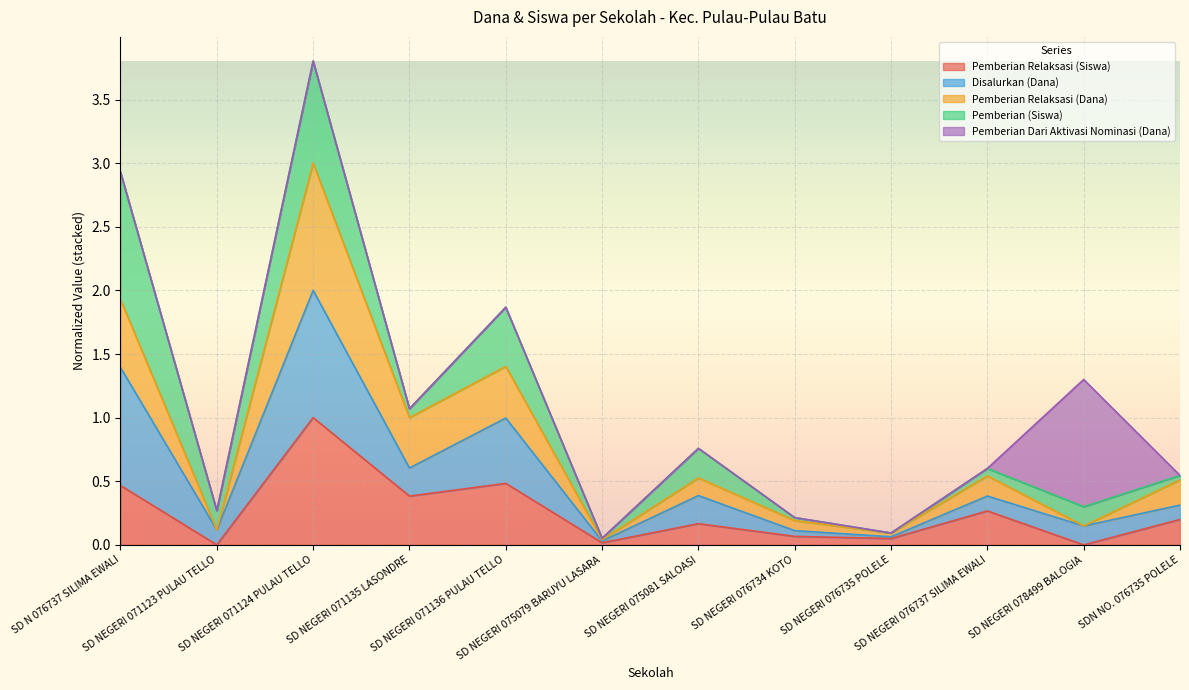

How many lines are shown in the chart?

5